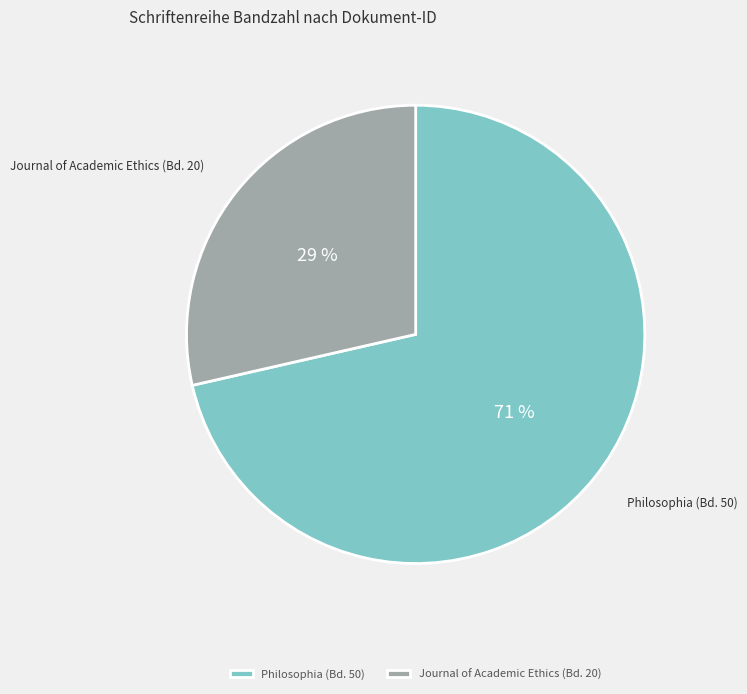

To the nearest percent, what is the average slice percentage?

50%